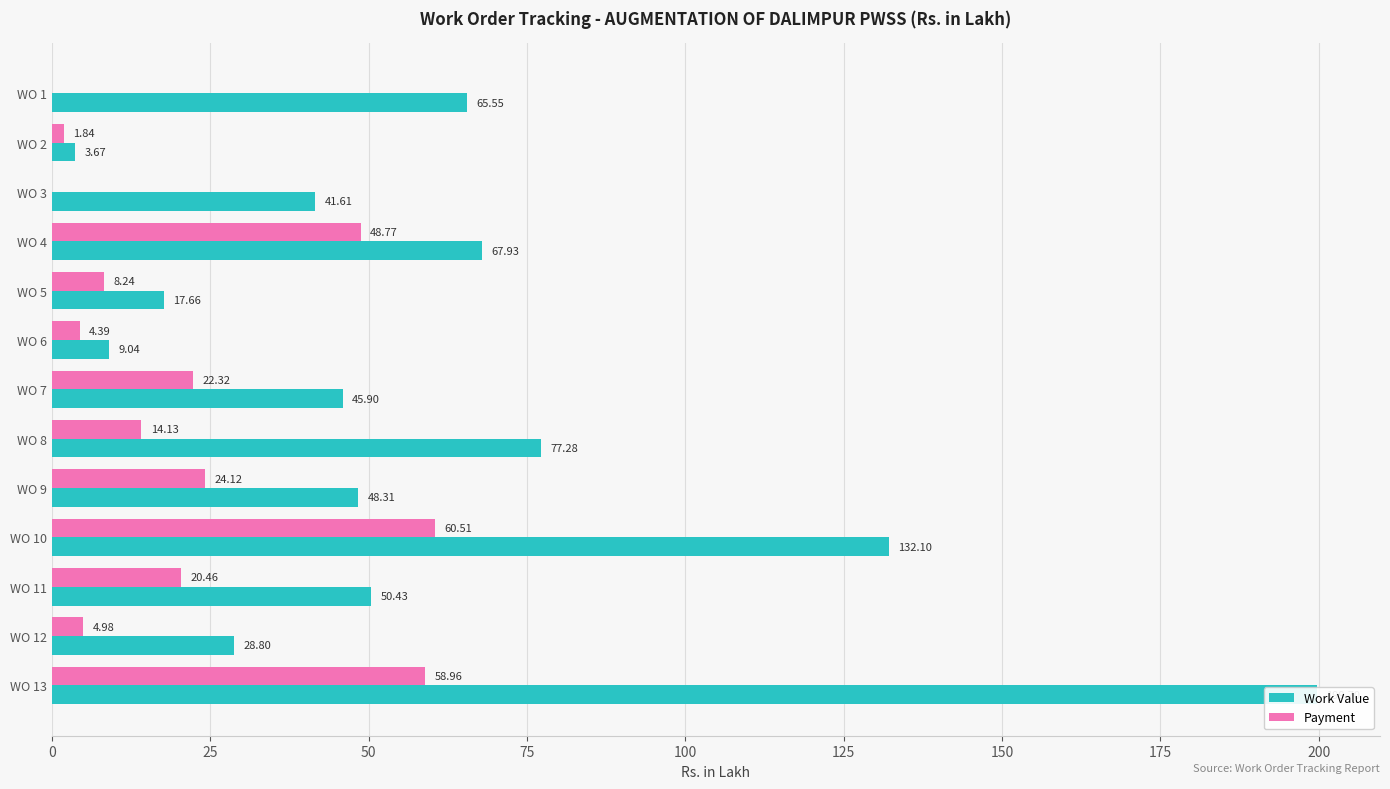

What position from the left is 100?

5